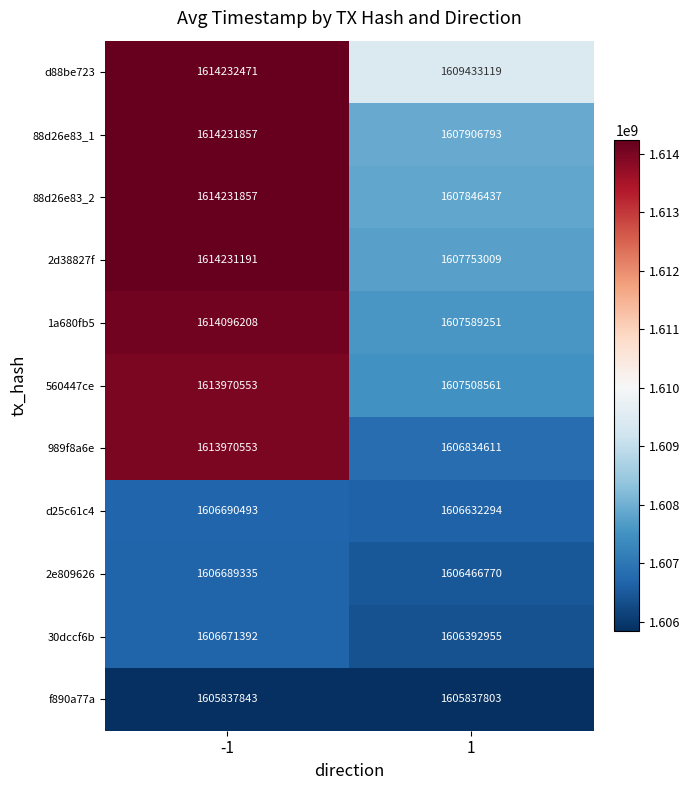

Is it true that d25c61c4 equals 2287574695 at 1?

False